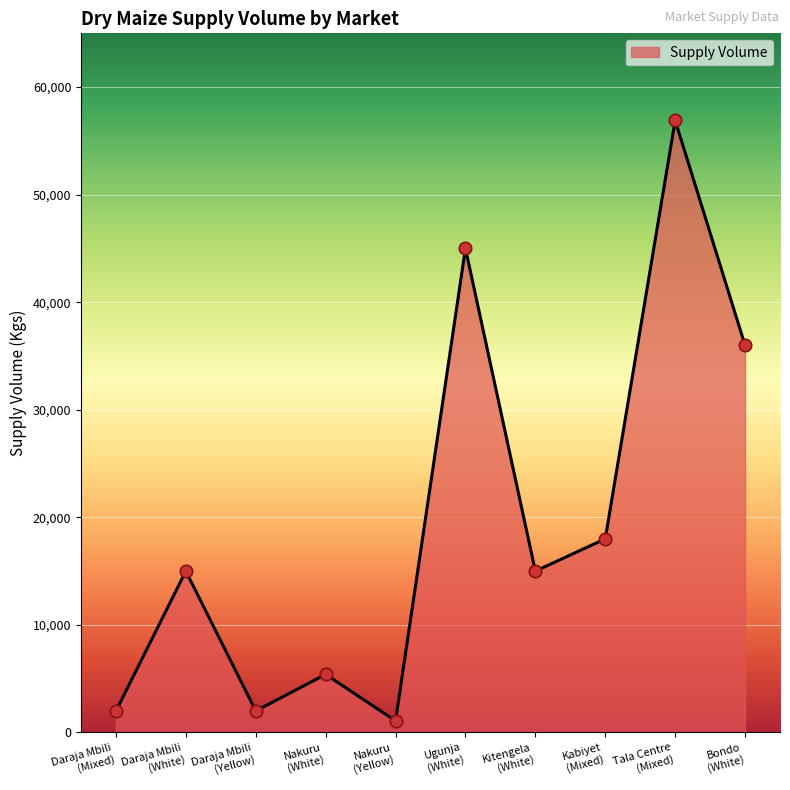

What is the maximum value shown in the chart?

56900